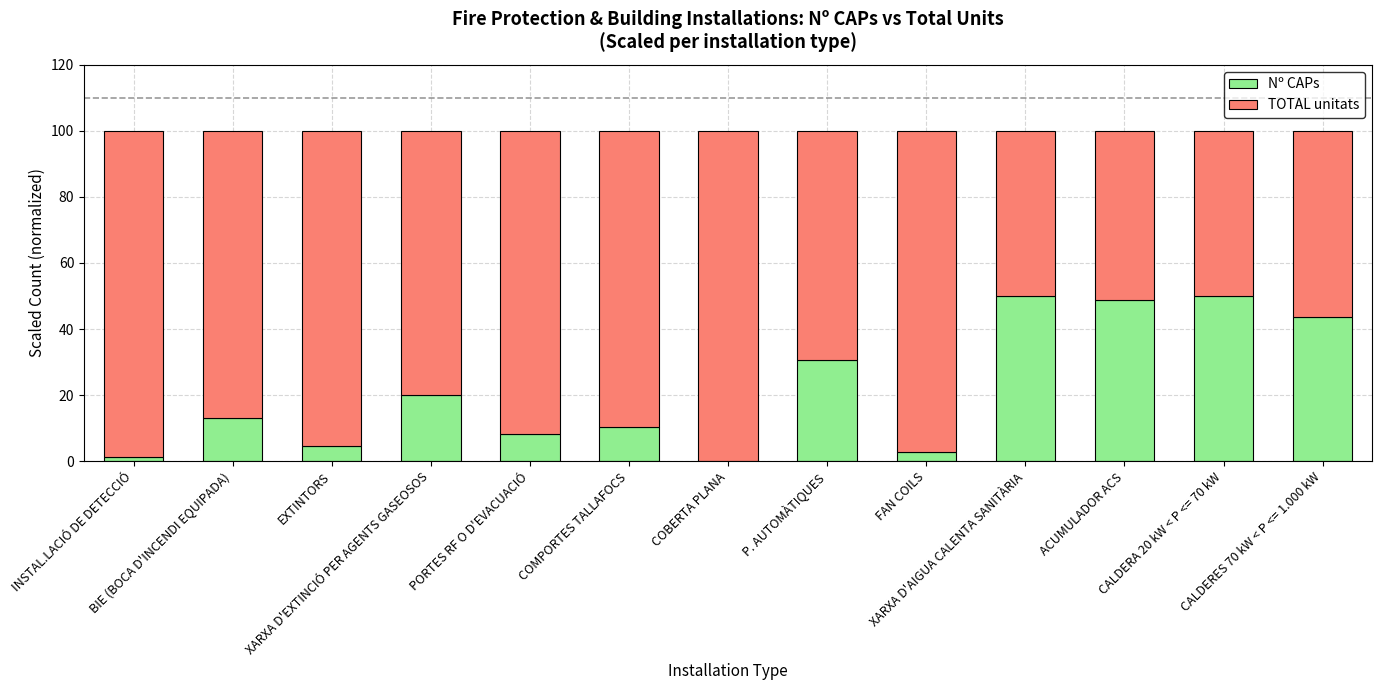

What is the maximum value for Nº CAPs?

50.0